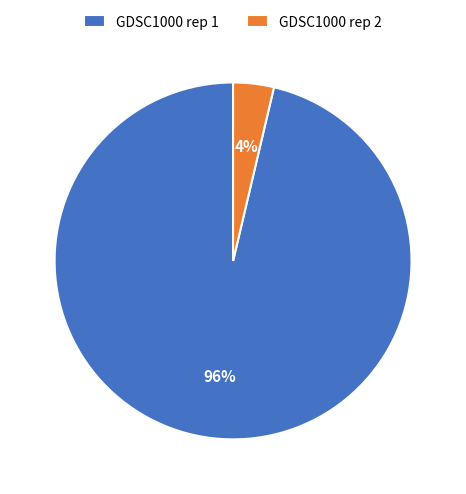

Which slice is the smallest?

GDSC1000 rep 2